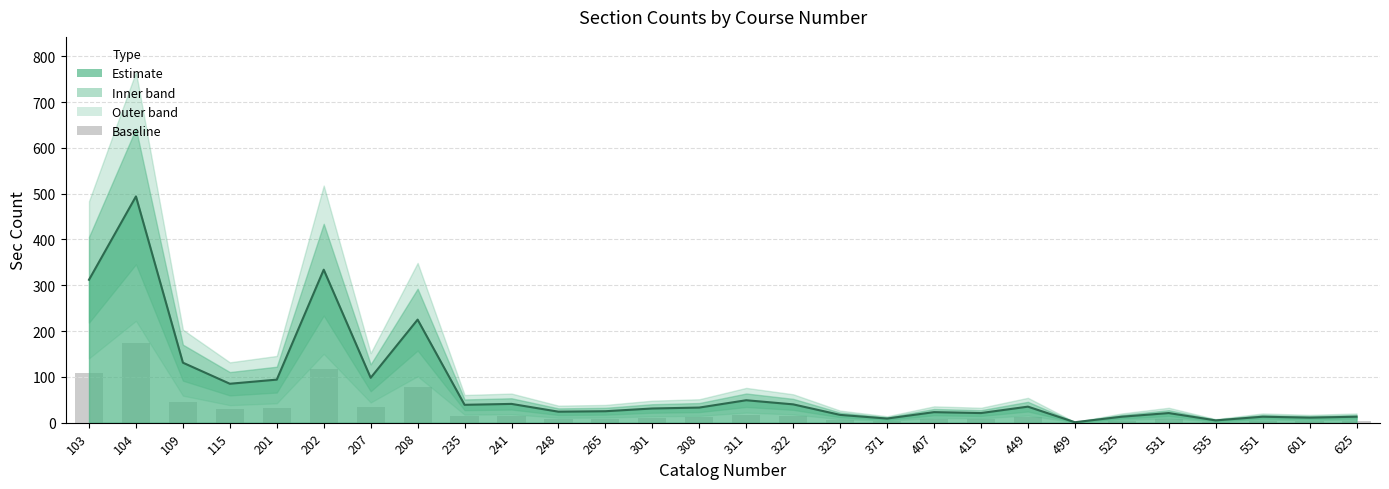

True or false: the data shows 13.6 at 235.

True